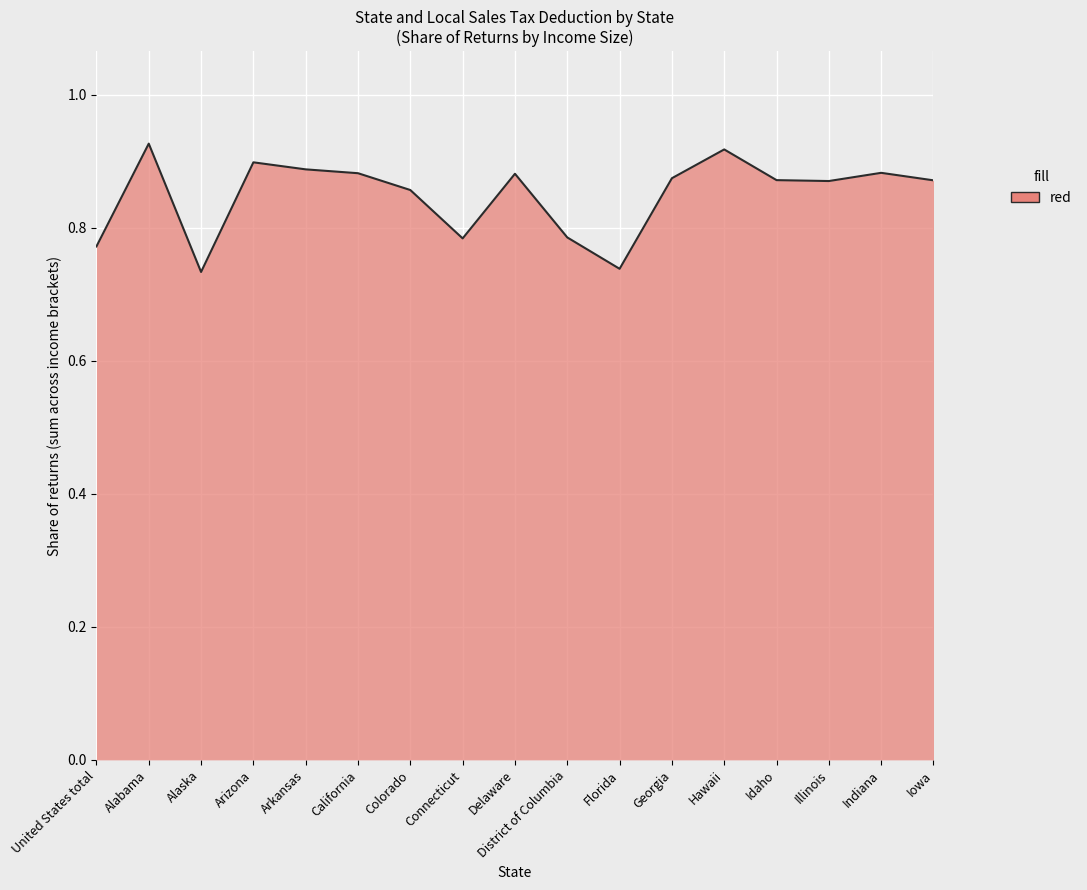

Which has a higher value, Illinois or Connecticut?

Illinois